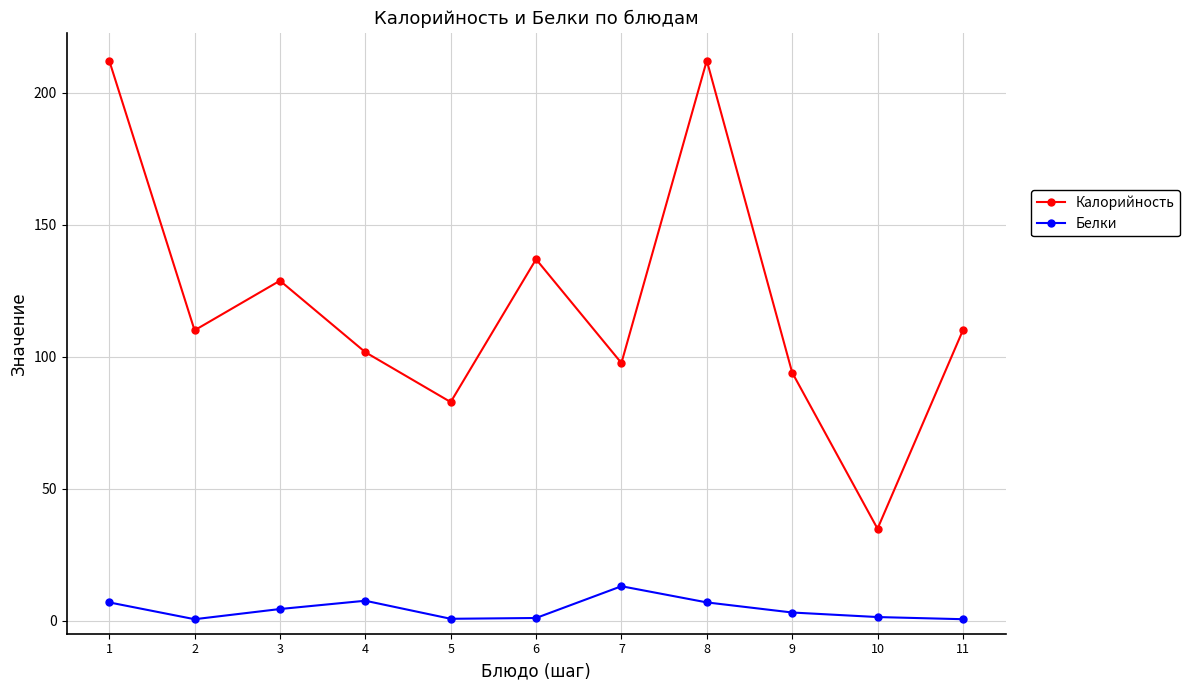

Read the Белки value at 3.

4.4